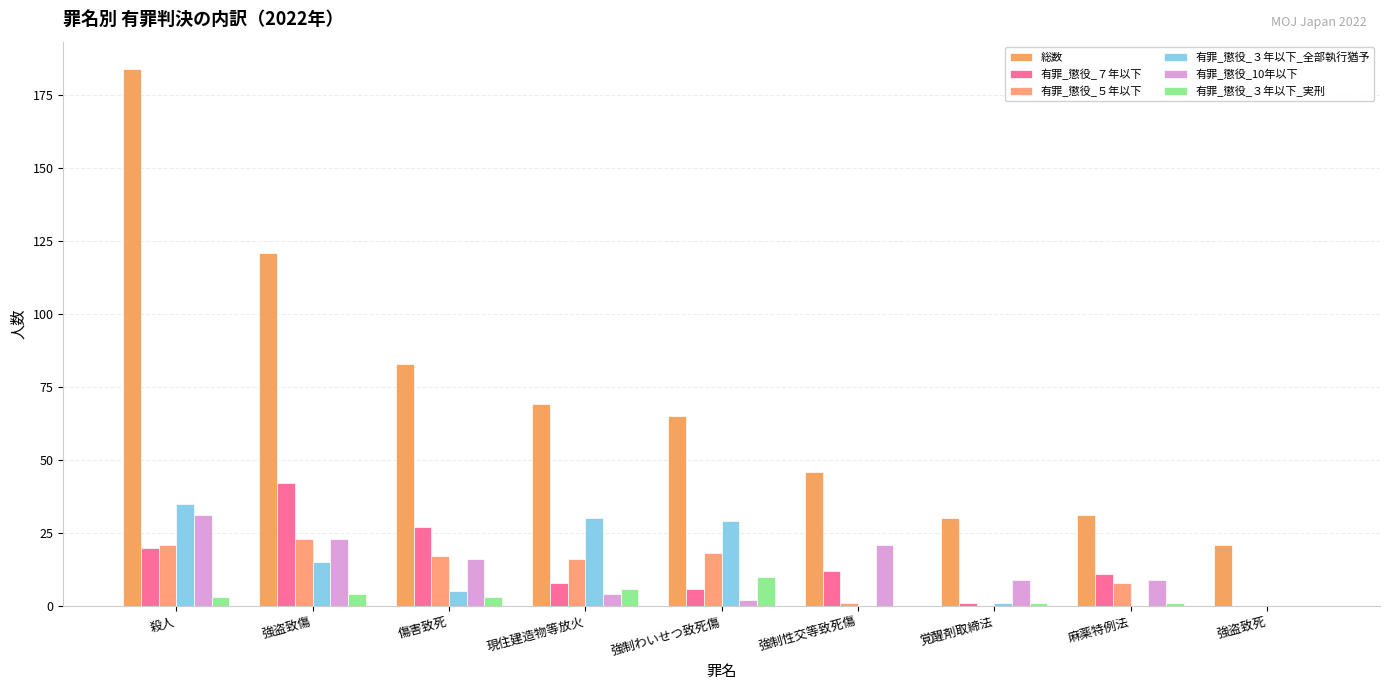

What is the highest value of the 有罪_懲役_３年以下_実刑 series?

10